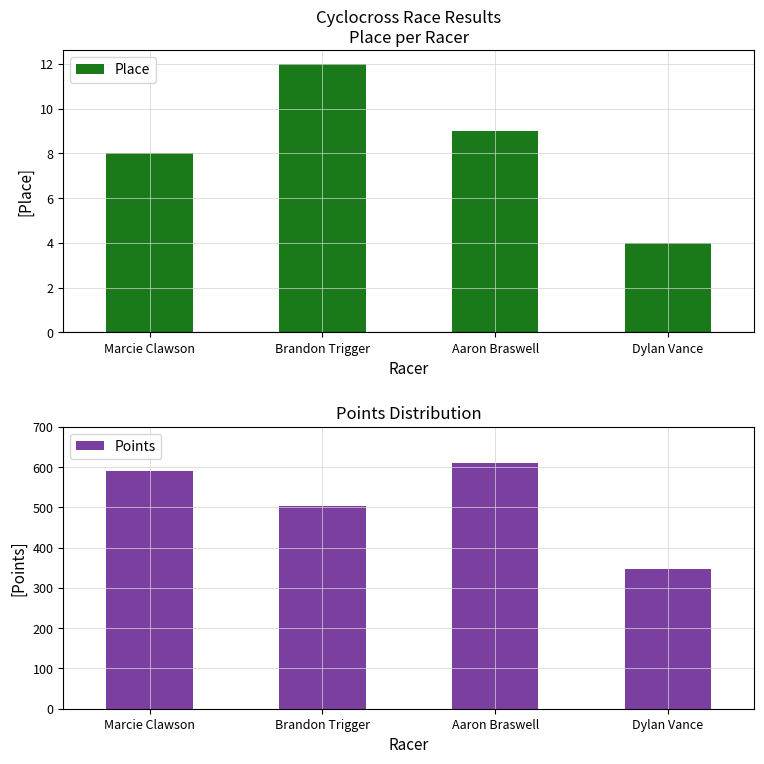

Which series changed the most between Aaron Braswell and Dylan Vance?

Points